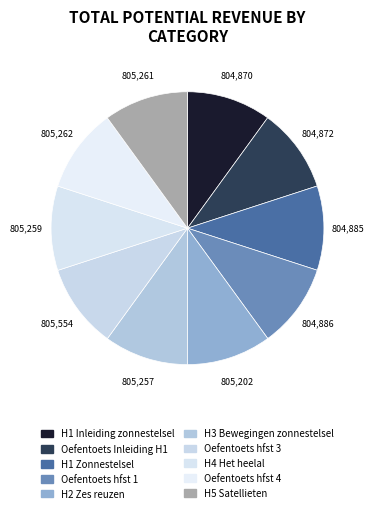

Rank the categories by value from highest to lowest.

Oefentoets hoofdstk 3: Bewegingen, Oefentoets hoofdstuk 4: Het heelal, H5 Satellieten, H4 Het heelal, H3 Bewegingen in het zonnestelsel, H2 Zes reuzen in tweeduizend jaar, Oefentoets hoofdstuk 1: Zonnestelsel, H1 Zonnestelsel, Oefentoets Inleiding H1 Zonnestelsel, H1 Inleiding zonnestelsel